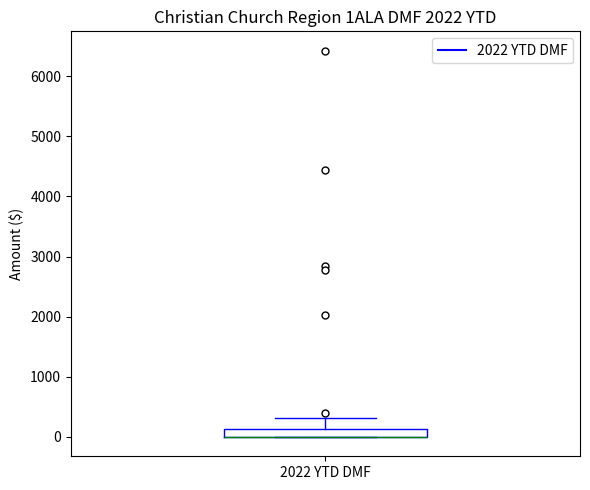

Where does the upper whisker of the box for 2022 YTD DMF end on the y-axis? The values are not printed on the chart, so give them approximately, as read against the axis.

300